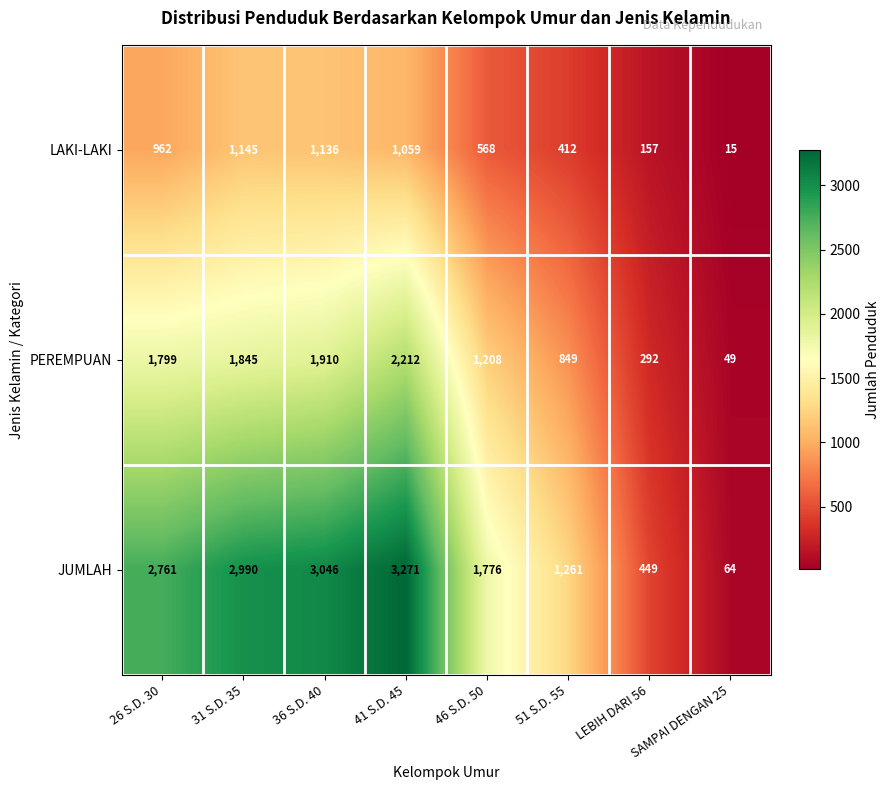

The value of JUMLAH at 31 S.D. 35 is 2990. True or false?

True